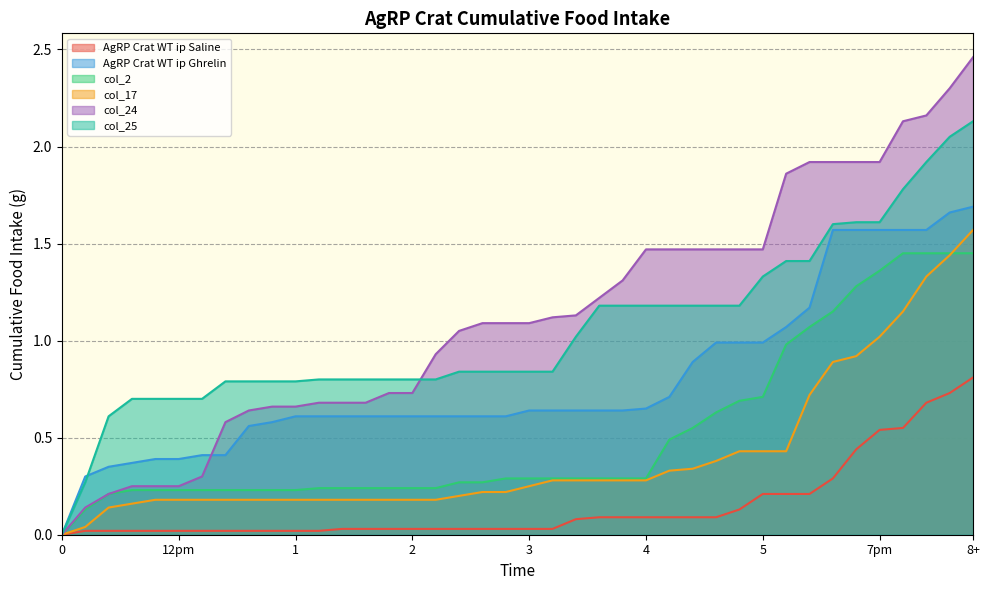

What is the label of the 23rd point from the left?

22